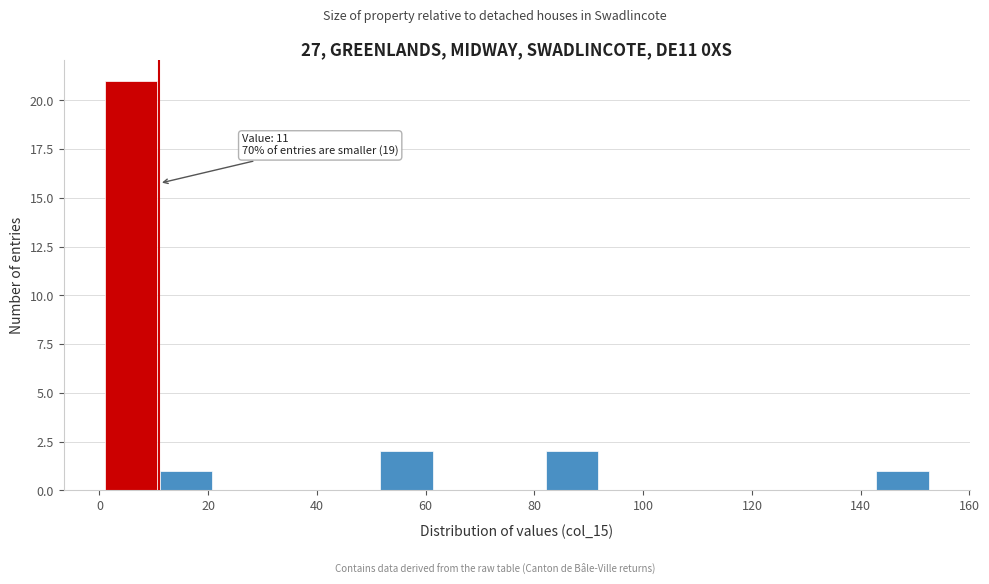

Over which range of the x-axis is the bar tallest?

2 to 12